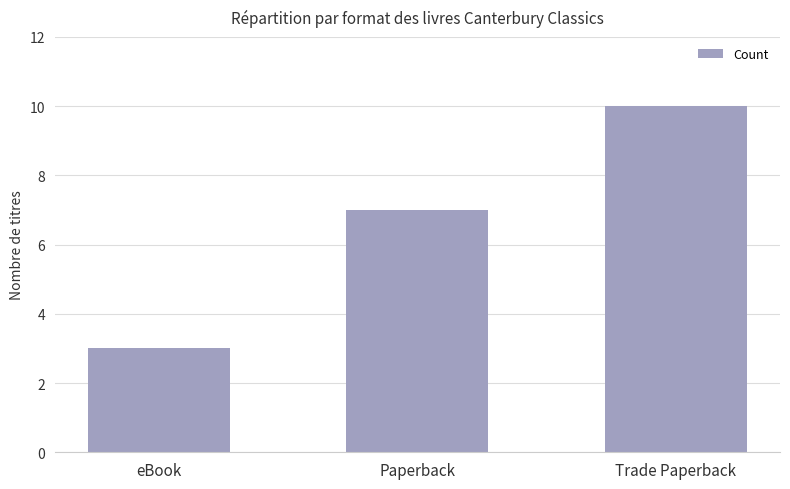

What is the average value?

7